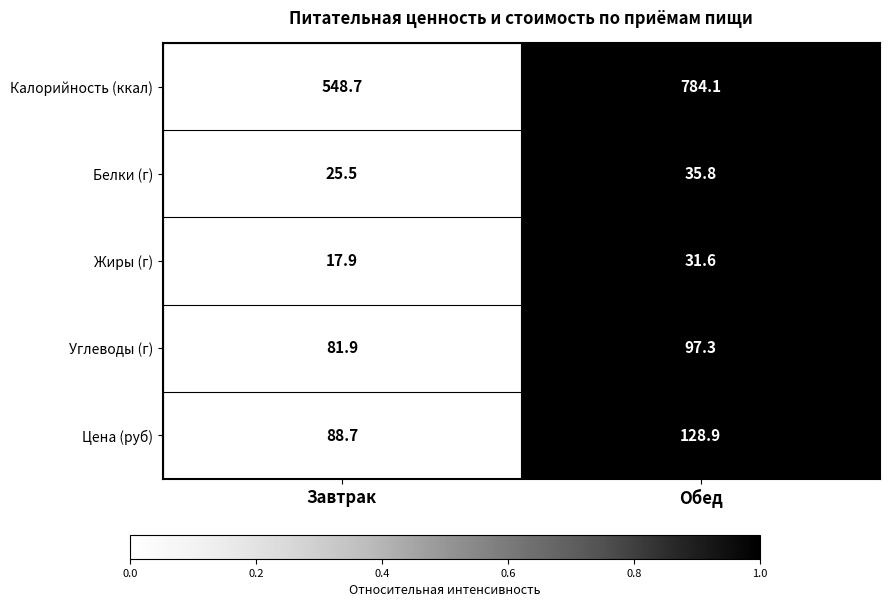

Rank the series at Обед from highest to lowest value.

Калорийность (ккал), Цена (руб), Углеводы (г), Белки (г), Жиры (г)